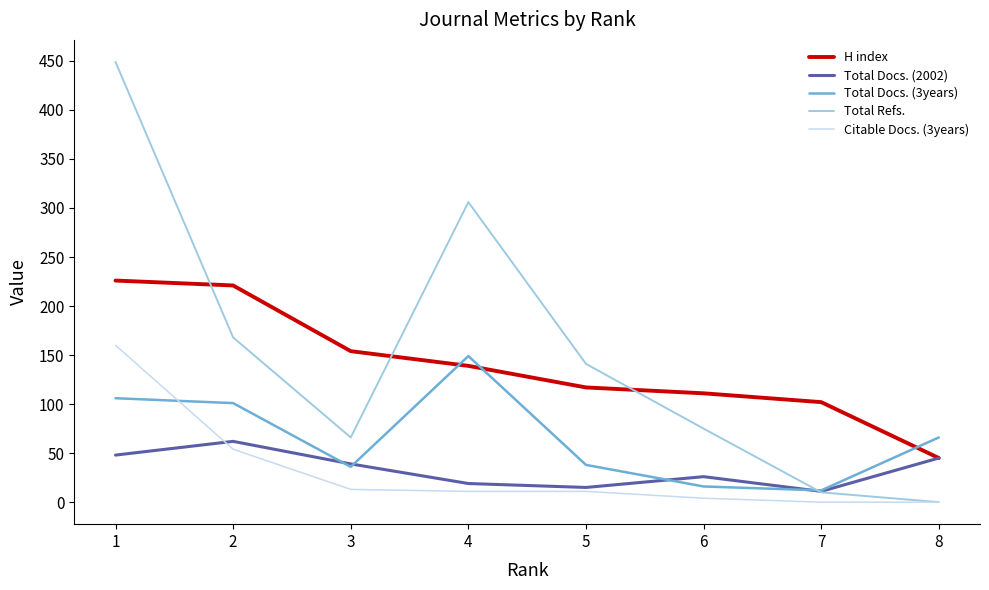

Which category has the highest value in the H index series?

1